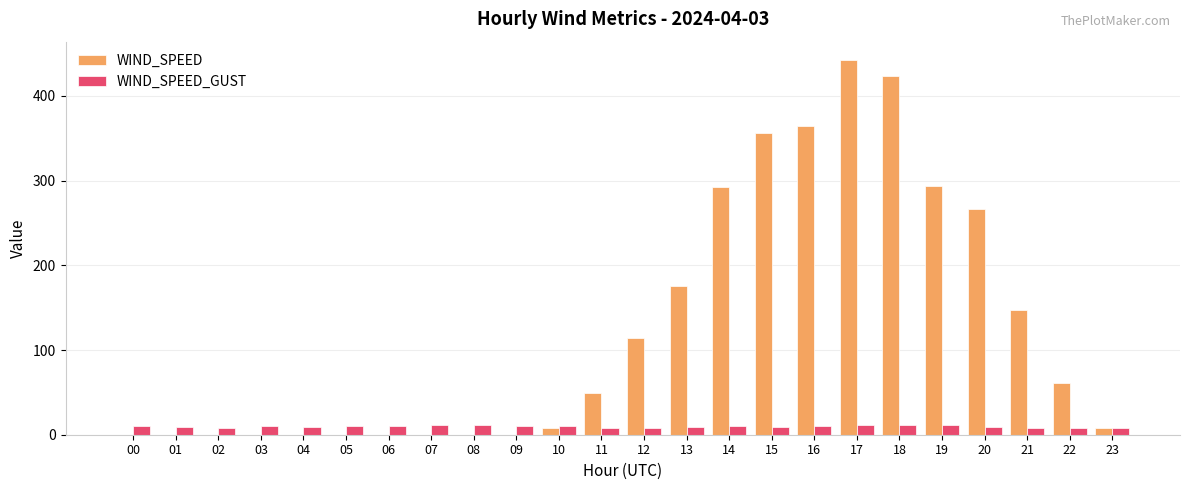

Is it true that WIND_SPEED equals 356.0 at 15?

True